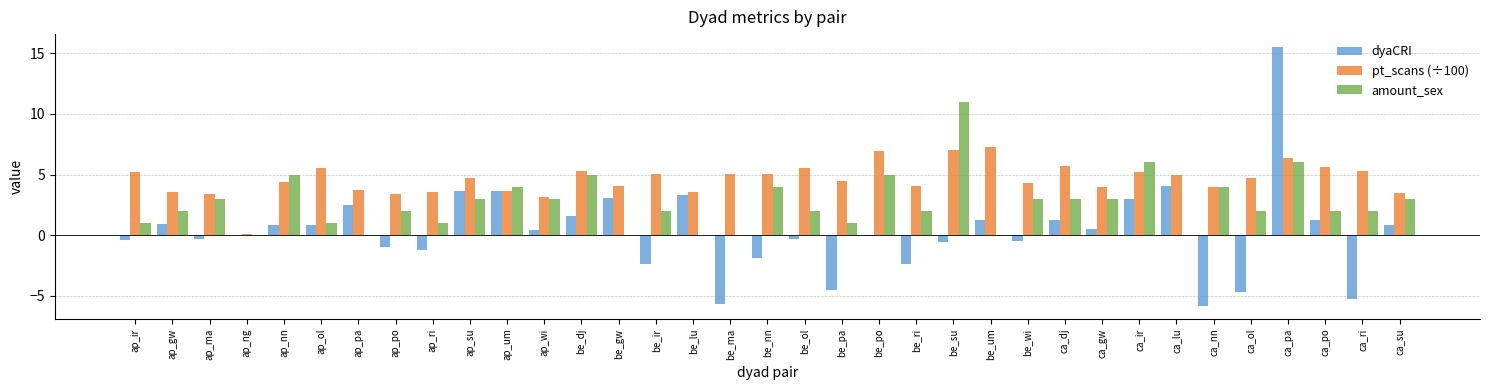

The pt_scans (÷100) series shows 1.0 at ca_su. True or false?

False